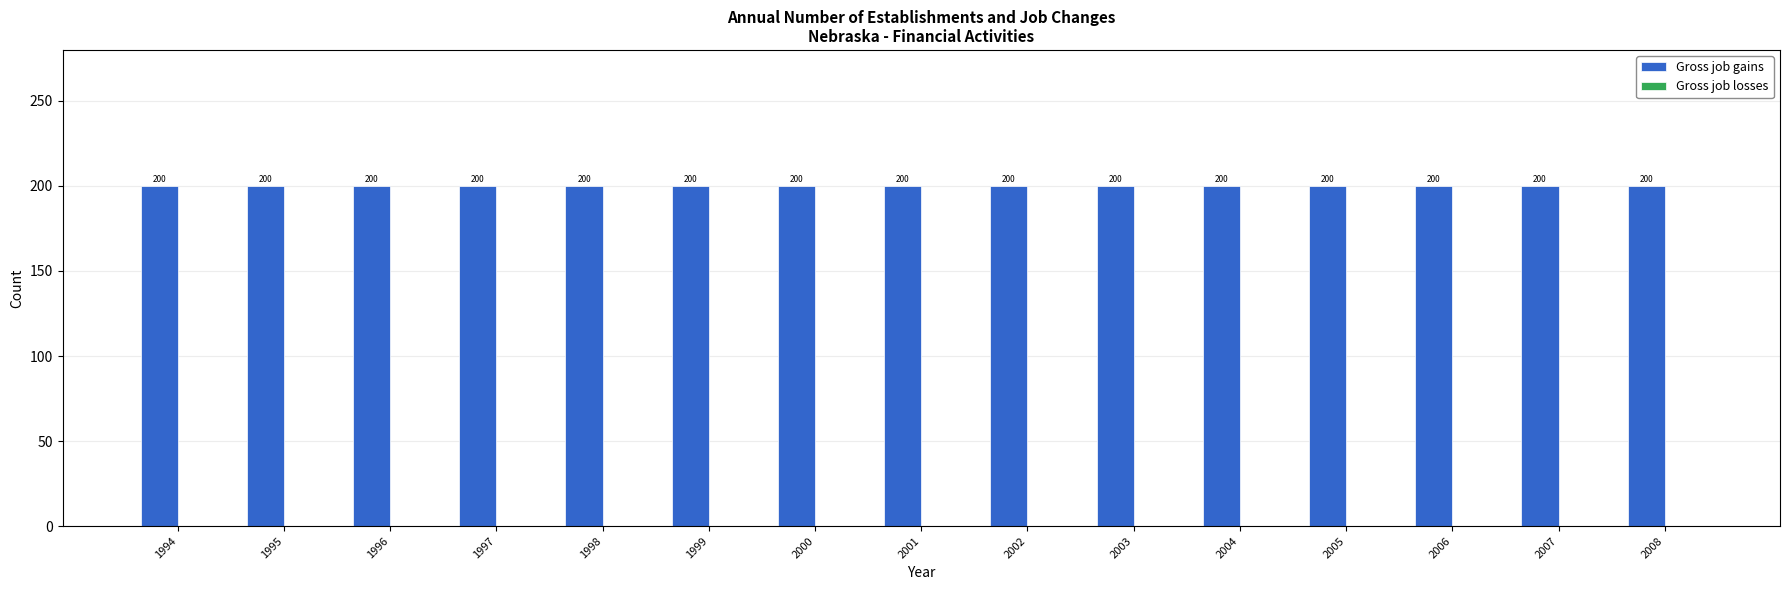

How many bars are there in total?

30